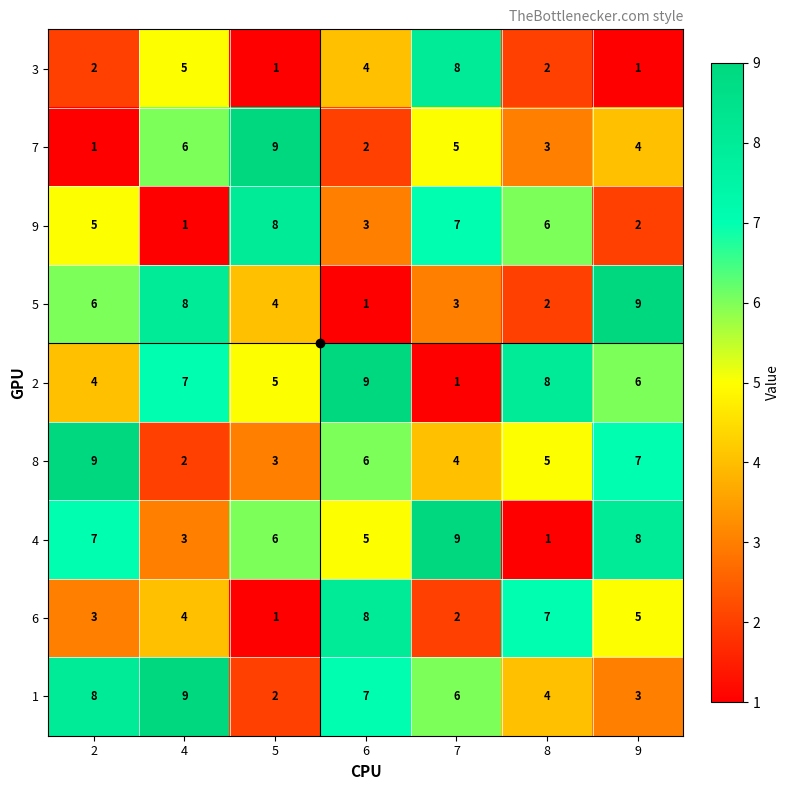

Where is 2 nearest to the value 5?

5